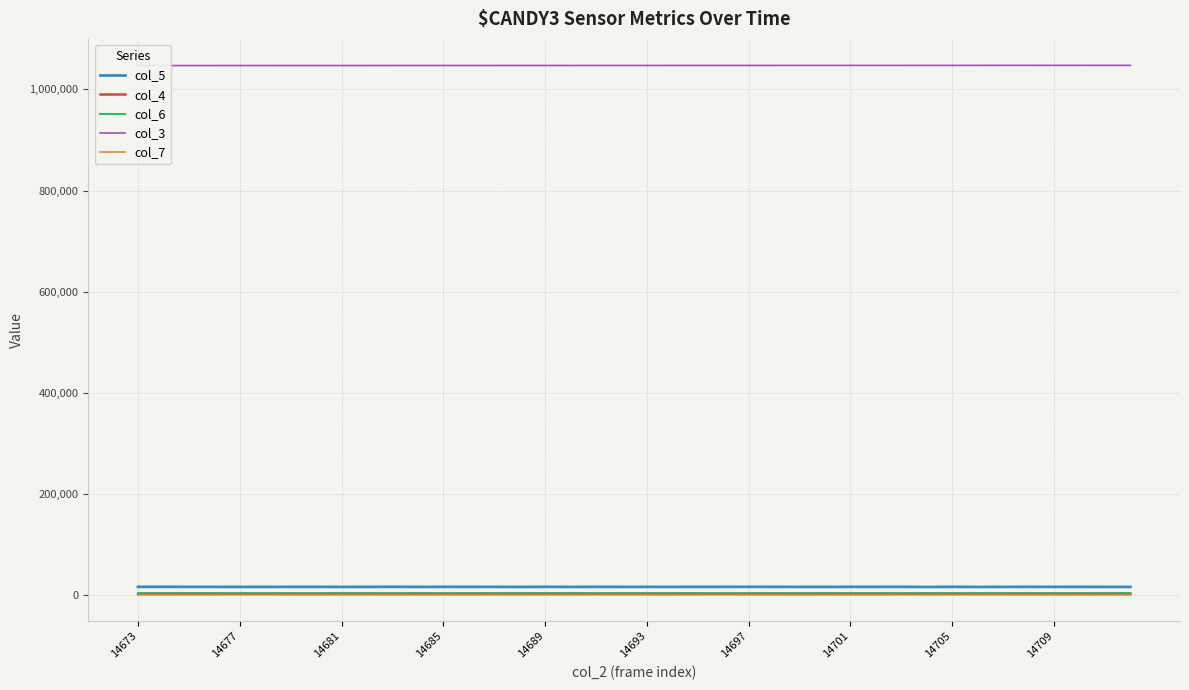

At how many categories does at least one series exceed 251488?

40